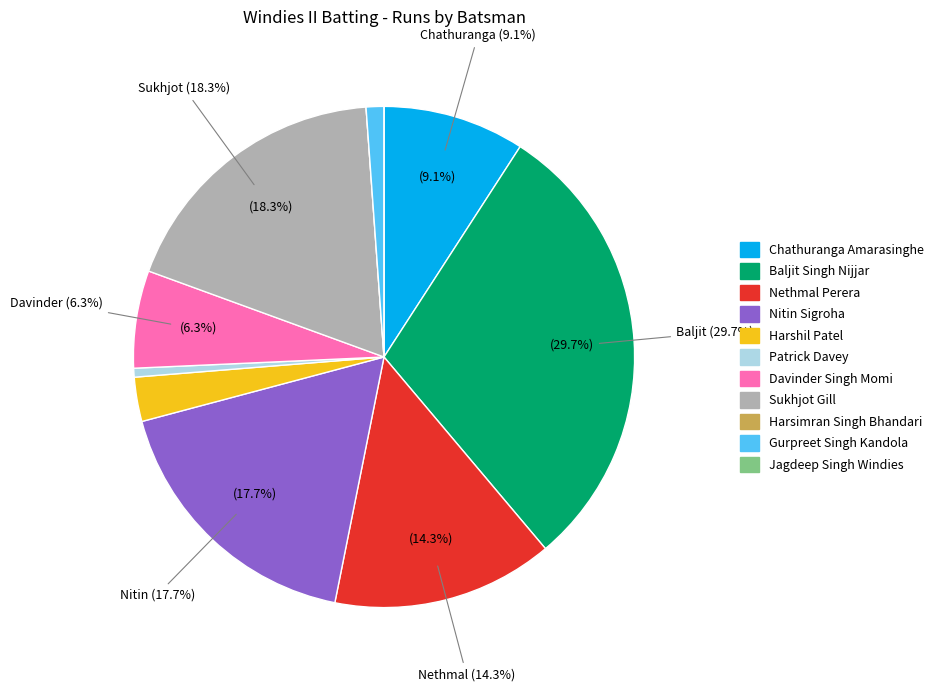

Does Chathuranga Amarasinghe account for over 50% of the chart?

No